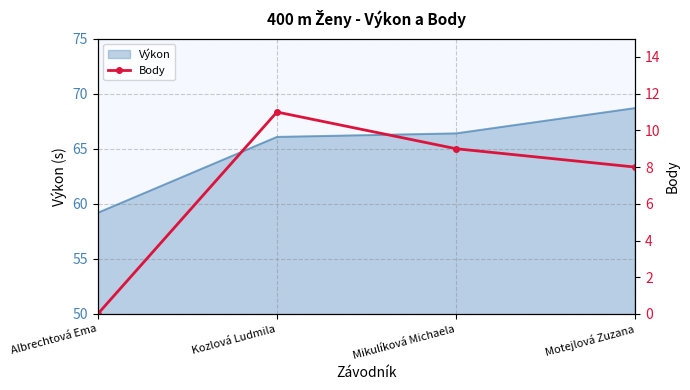

What is the maximum value shown in the chart?

11